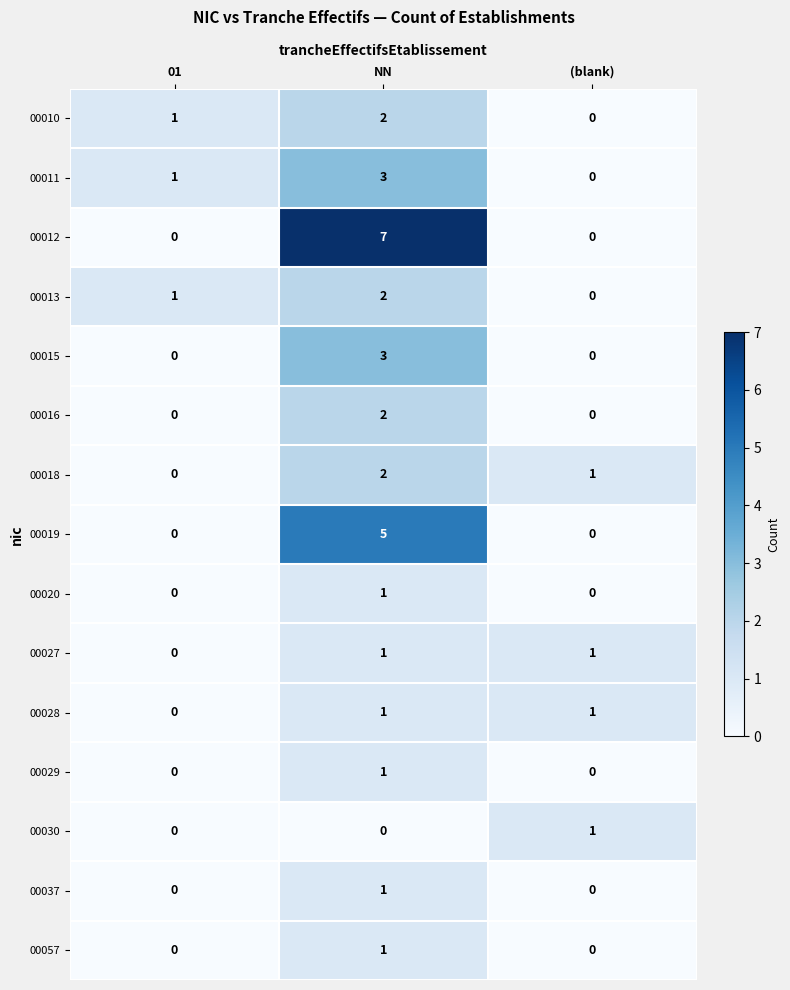

Count the 00037 values in the range 0 to 1.

3